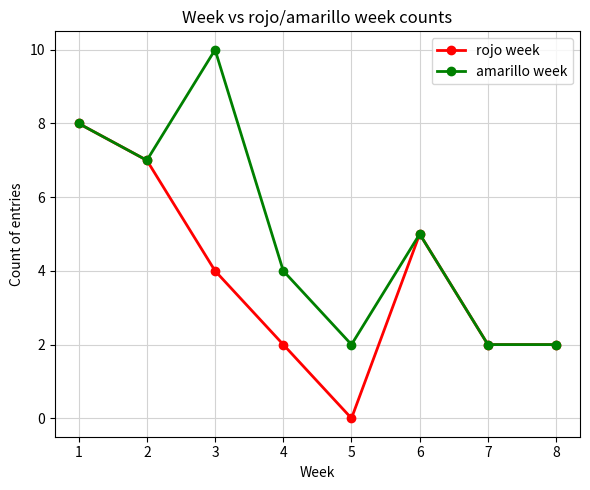

True or false: amarillo week has a value of 3 at 7.

False